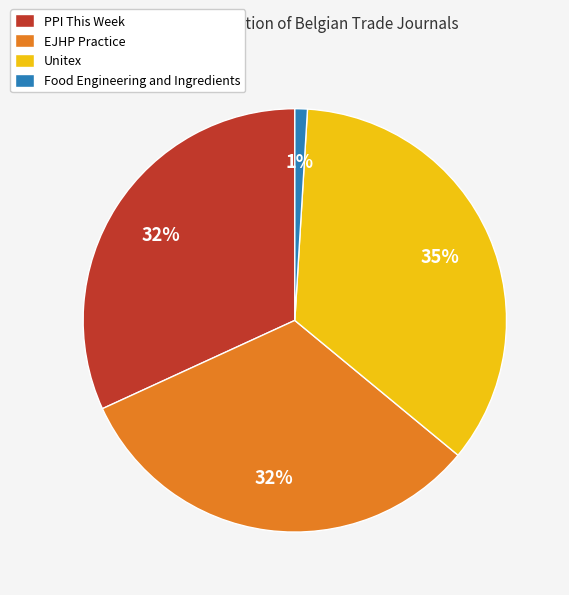

To the nearest percent, what percentage of the pie is PPI This Week?

32%